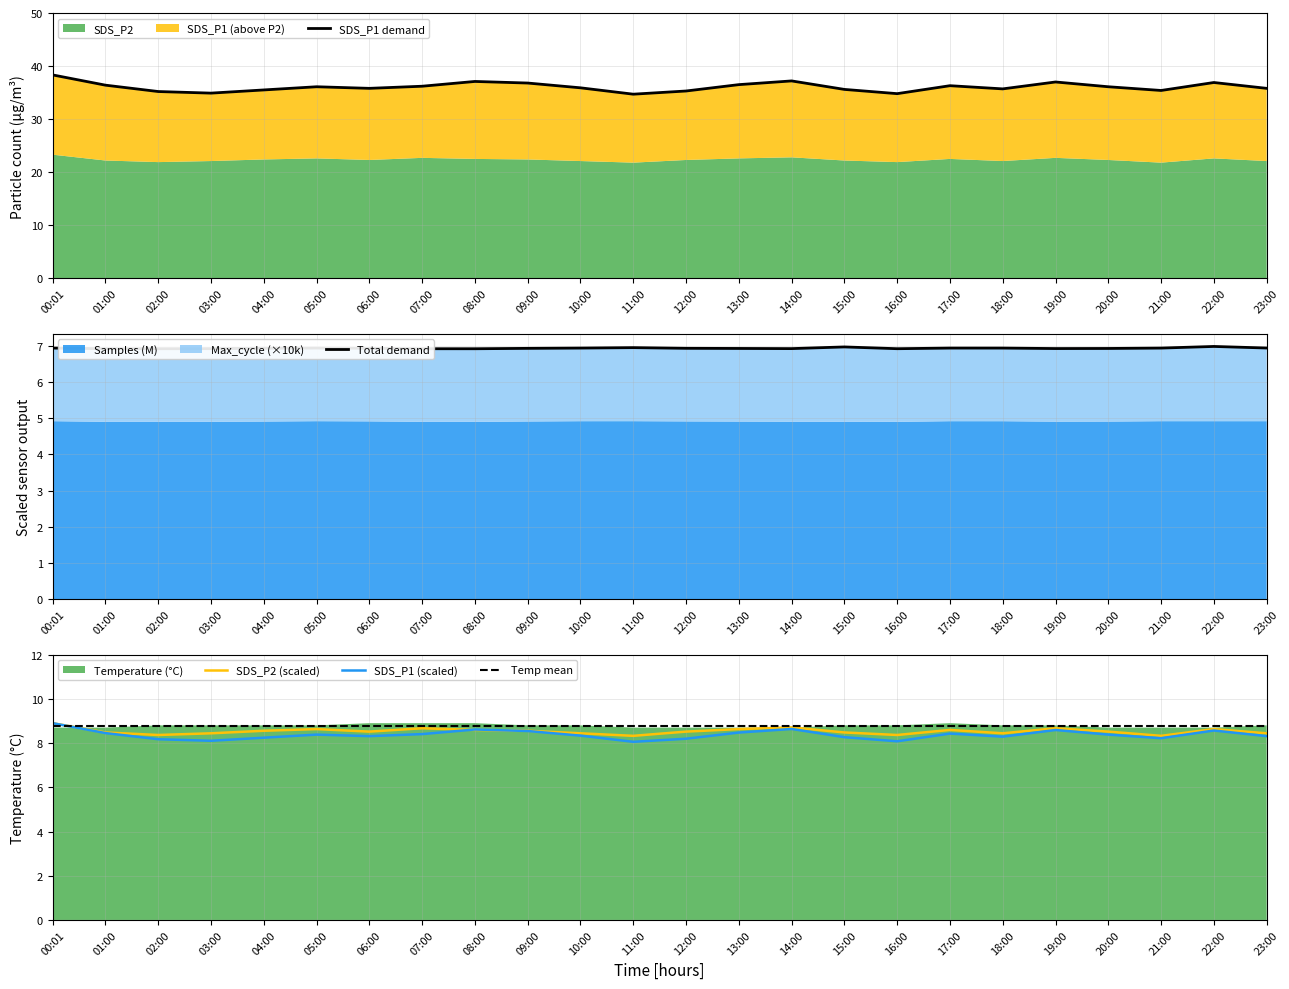

Where is the first local minimum for SDS_P1?

03:00